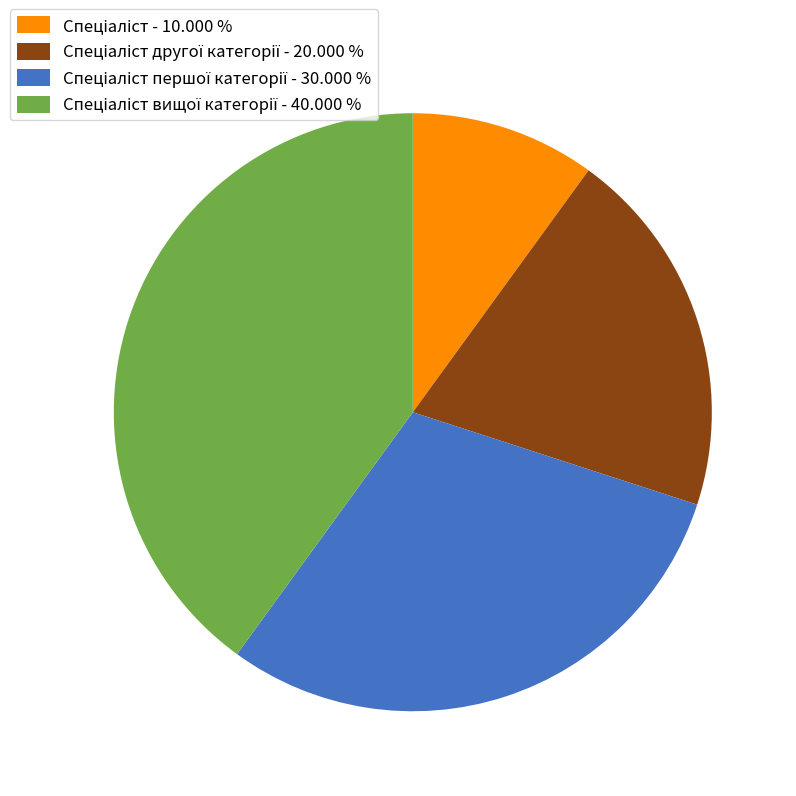

Is there a majority slice in this chart?

No